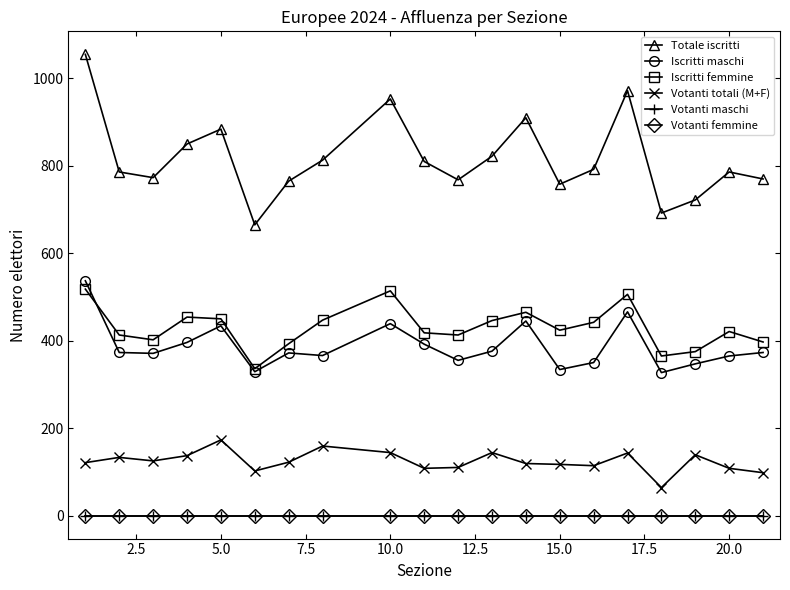

Is this an area chart (filled region under the line)?

No